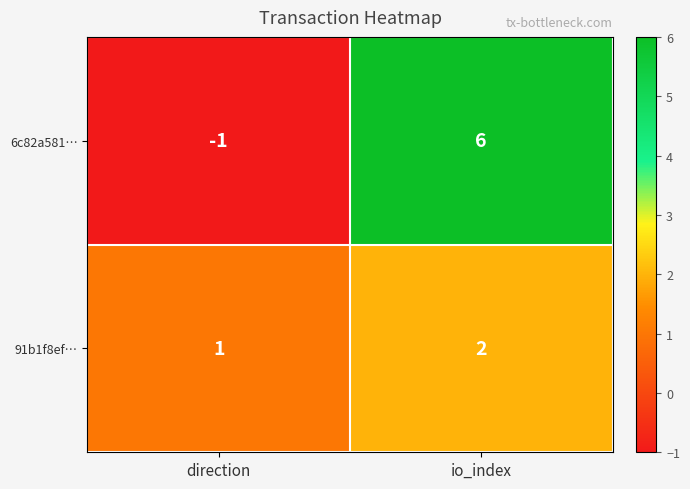

Reading left to right, extract all data points from this chart.

6c82a581…: -1	6
91b1f8ef…: 1	2